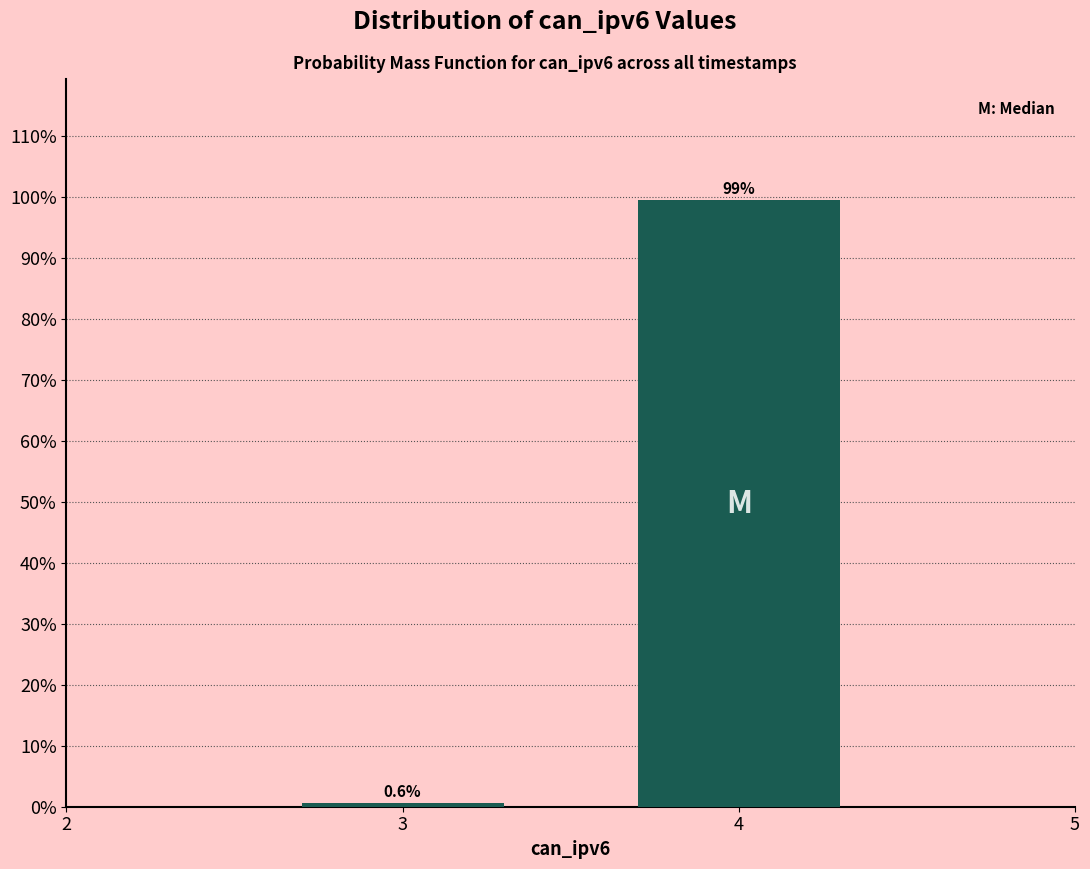

Reading left to right, what are all the values shown in this chart?

3=0.6	4=99.4